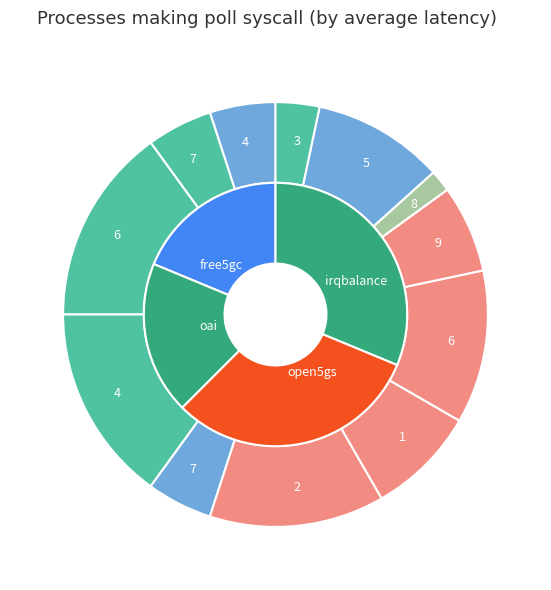

Is 8 the majority of the pie?

No